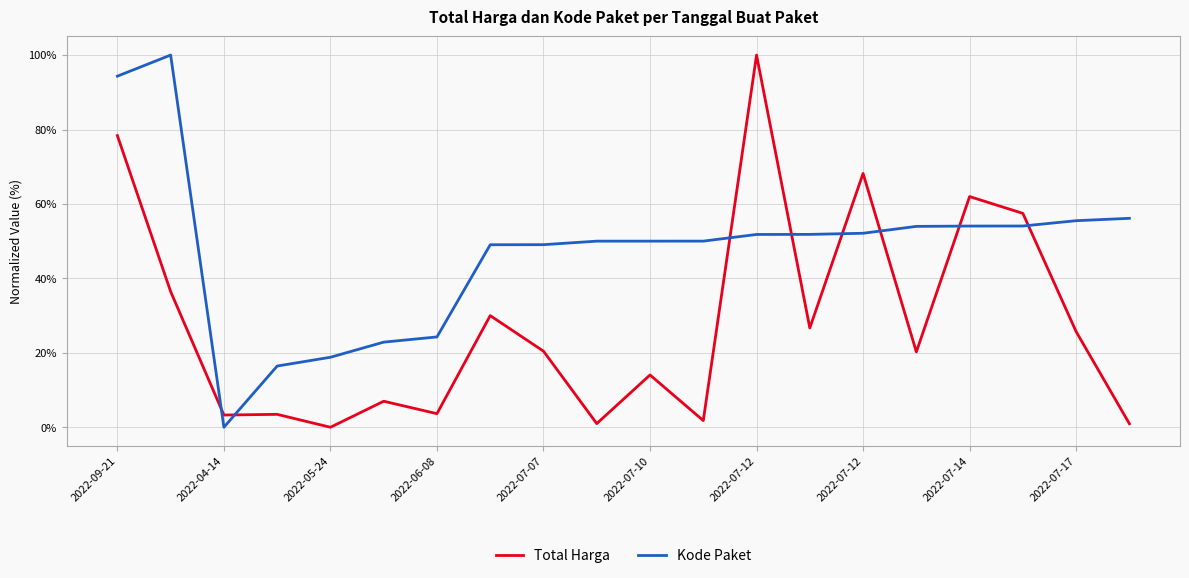

List the series in order of their overall mean, highest first.

Kode Paket, Total Harga